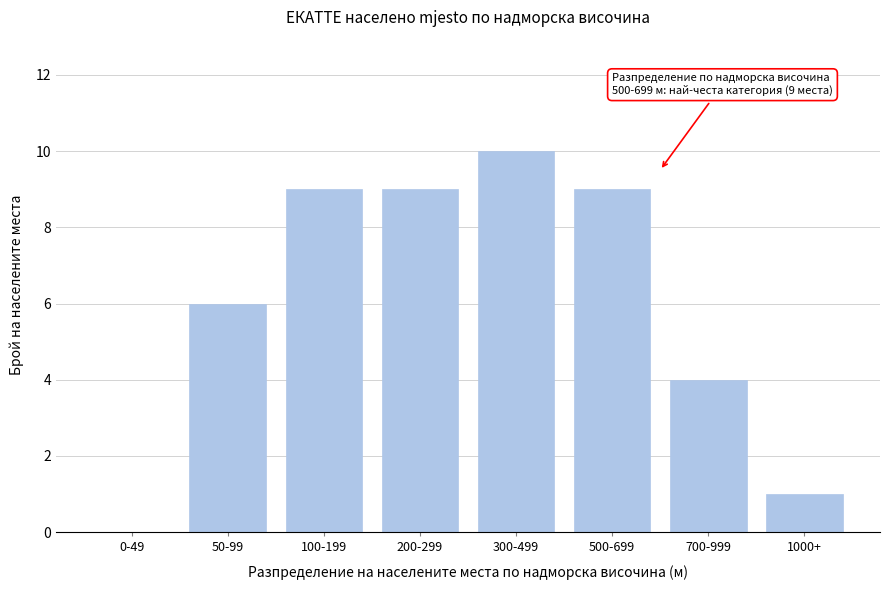

Reading right to left, what are all the values shown in this chart?

1000+=1	700-999=4	500-699=9	300-499=10	200-299=9	100-199=9	50-99=6	0-49=0